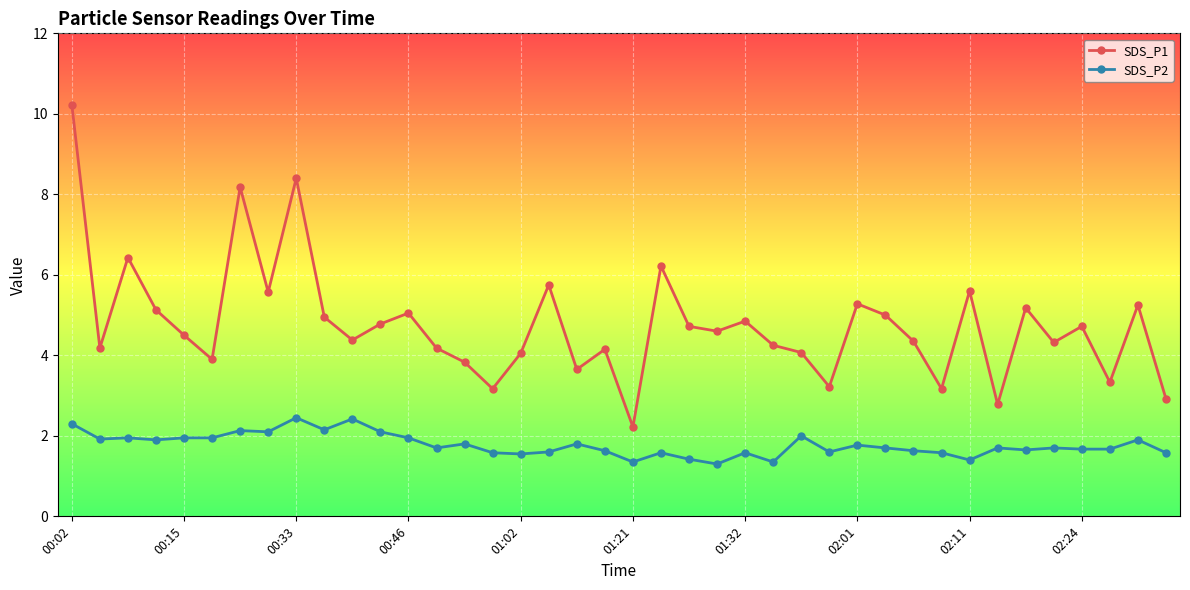

What is the value of the SDS_P2 point at the 34th from the left?

1.7